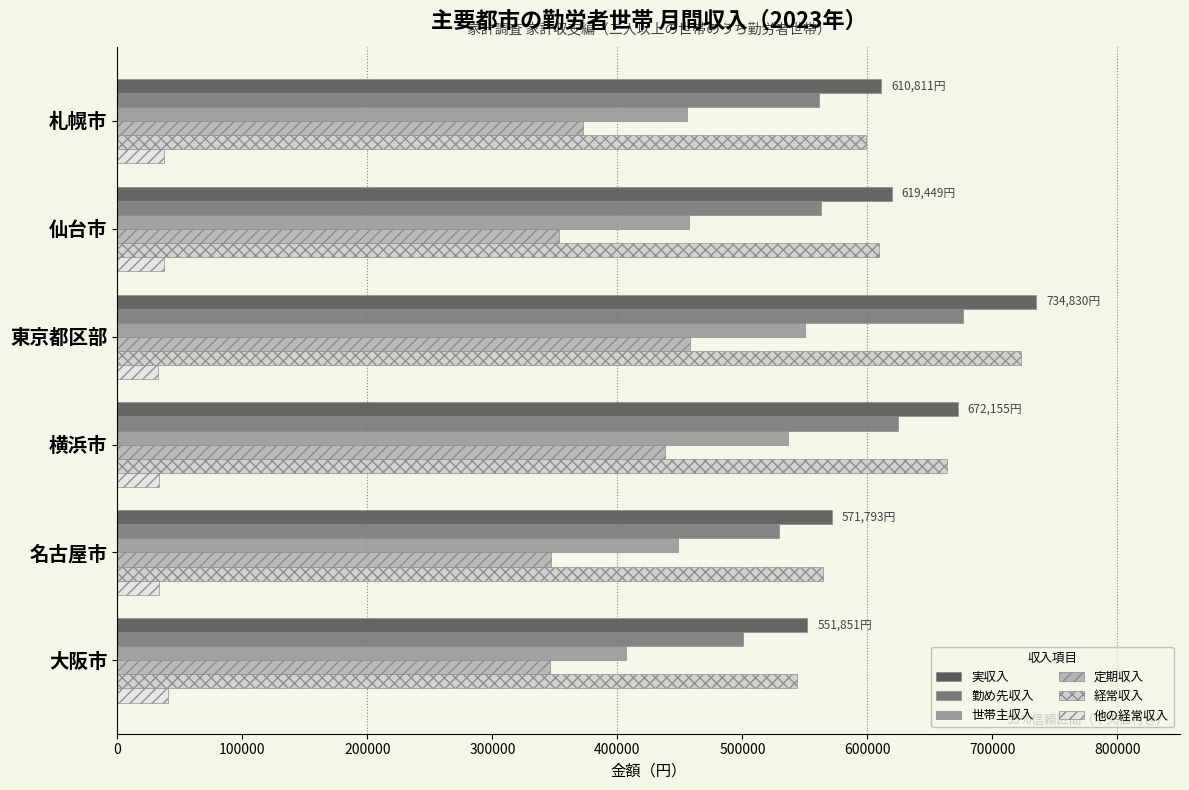

Reading left to right, extract all data points from this chart.

実収入: 0=610811	100000=619449	200000=734830	300000=672155	400000=571793	500000=551851
勤め先収入: 0=561139	100000=563186	200000=676053	300000=624547	400000=529334	500000=500246
世帯主収入: 0=455972	100000=456980	200000=550371	300000=536496	400000=448607	500000=406850
定期収入: 0=372152	100000=353283	200000=457773	300000=438326	400000=347135	500000=346139
経常収入: 0=599123	100000=609053	200000=723016	300000=663282	400000=564260	500000=543552
他の経常収入: 0=37797	100000=37301	200000=32800	300000=33690	400000=33639	500000=40643